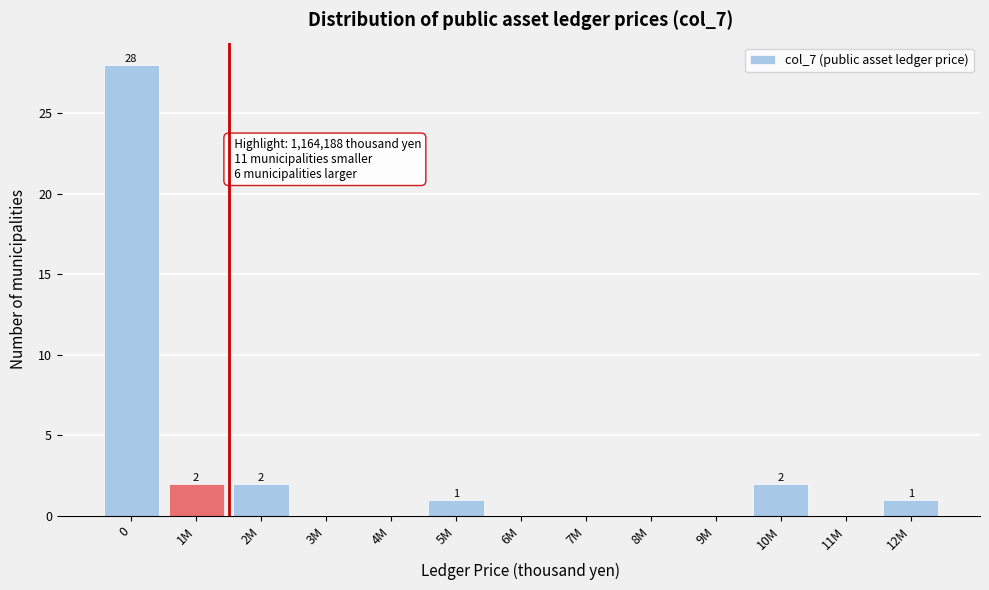

Reading left to right, what are all the values shown in this chart?

0=28	1M=2	2M=2	3M=0	4M=0	5M=1	6M=0	7M=0	8M=0	9M=0	10M=2	11M=0	12M=1